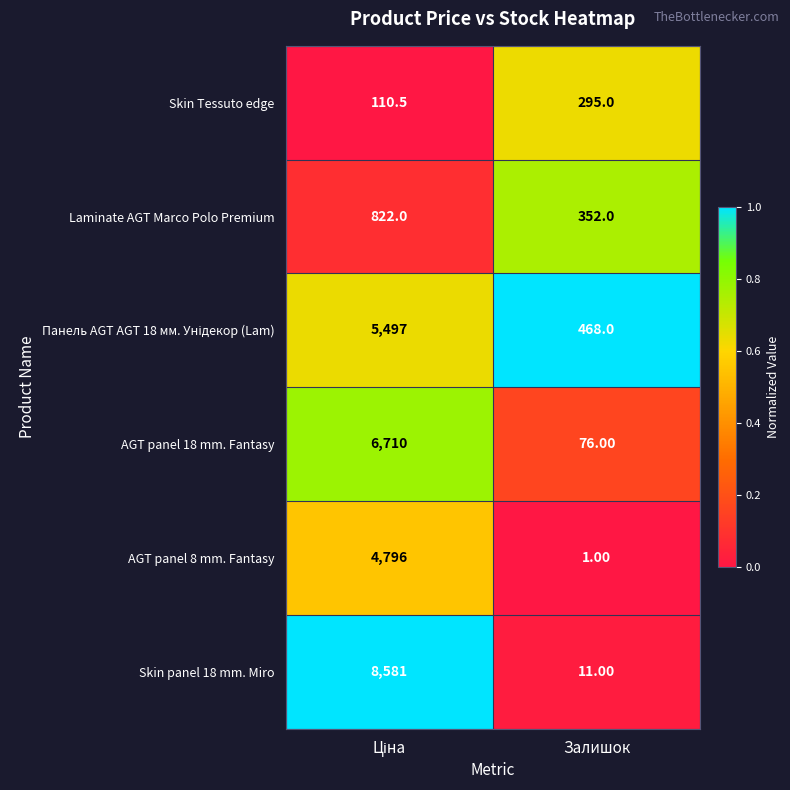

Which series has the widest spread of values?

Skin panel 18 mm. Miro